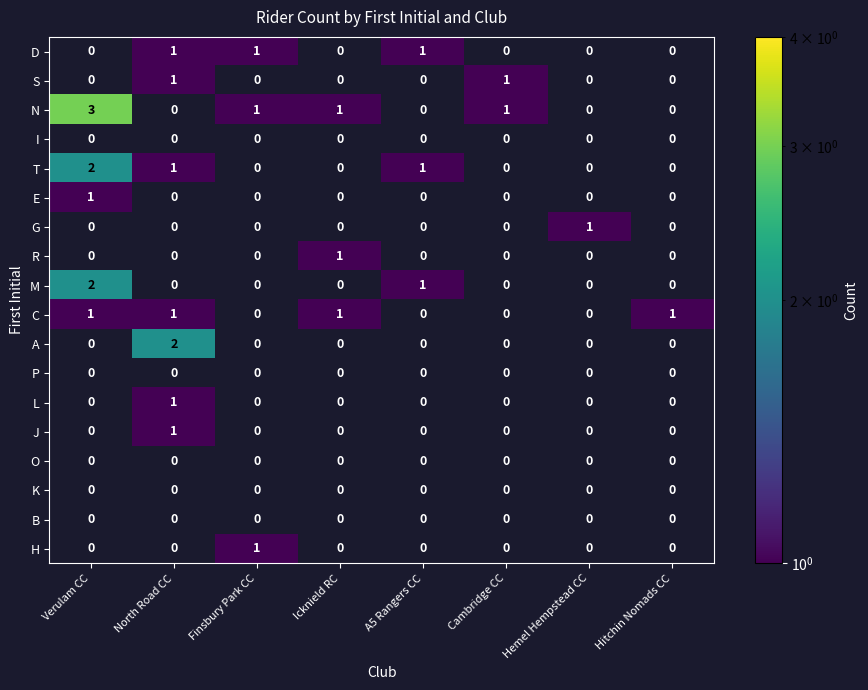

True or false: N has a value of 1 at Cambridge CC.

True